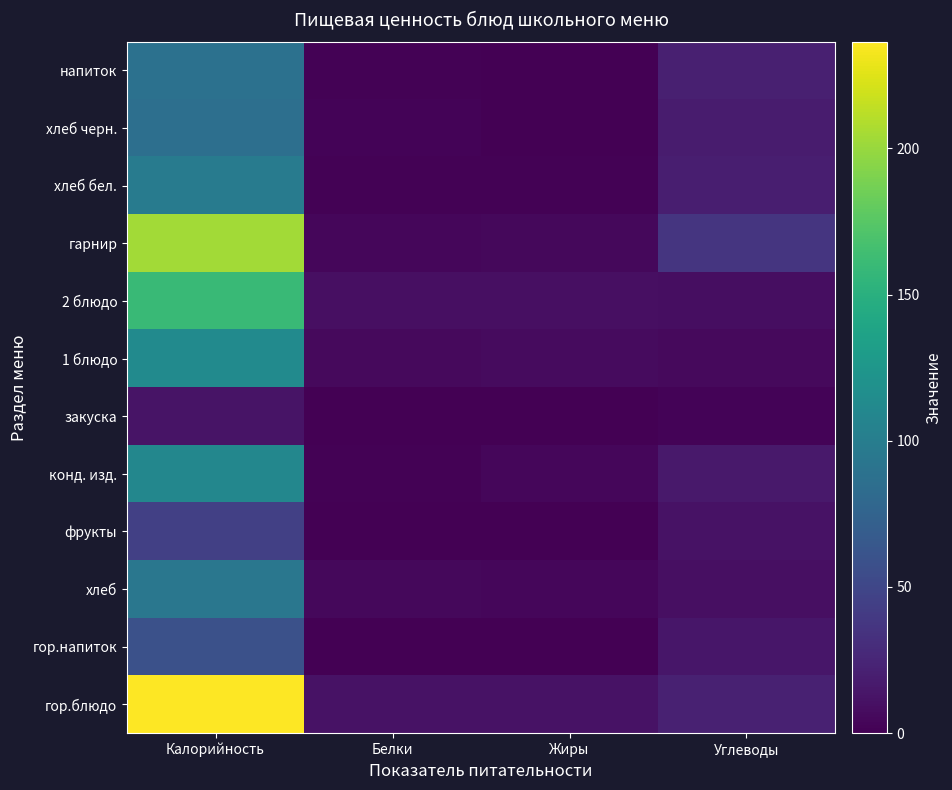

At how many categories does at least one series exceed 97?

1